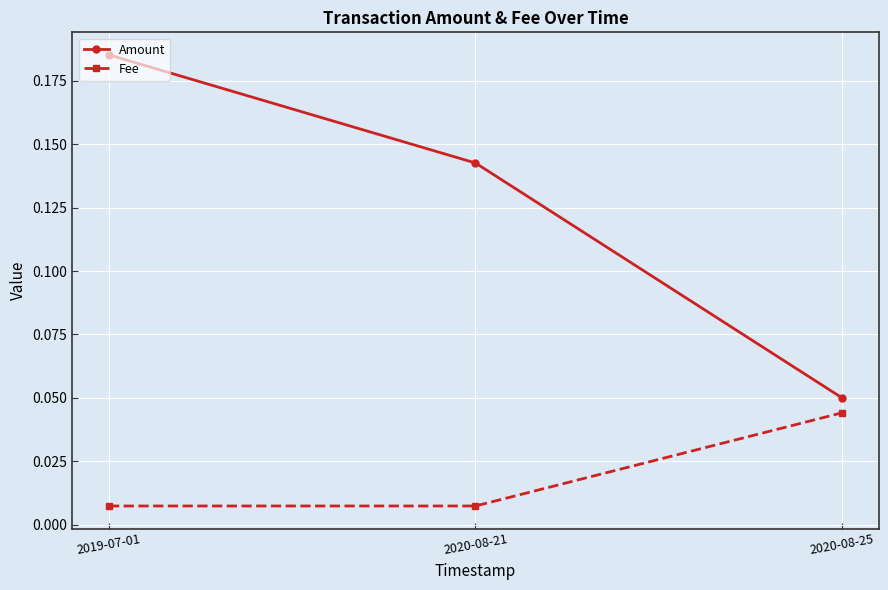

True or false: Amount has a value of 0.0 at 2020-08-25.

False